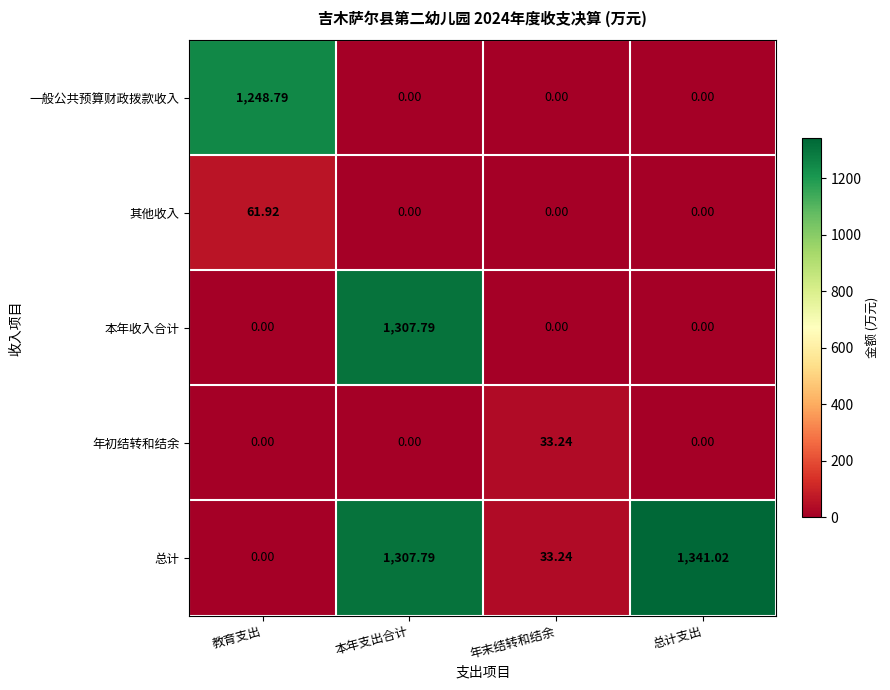

Which series has the largest total across all categories?

总计